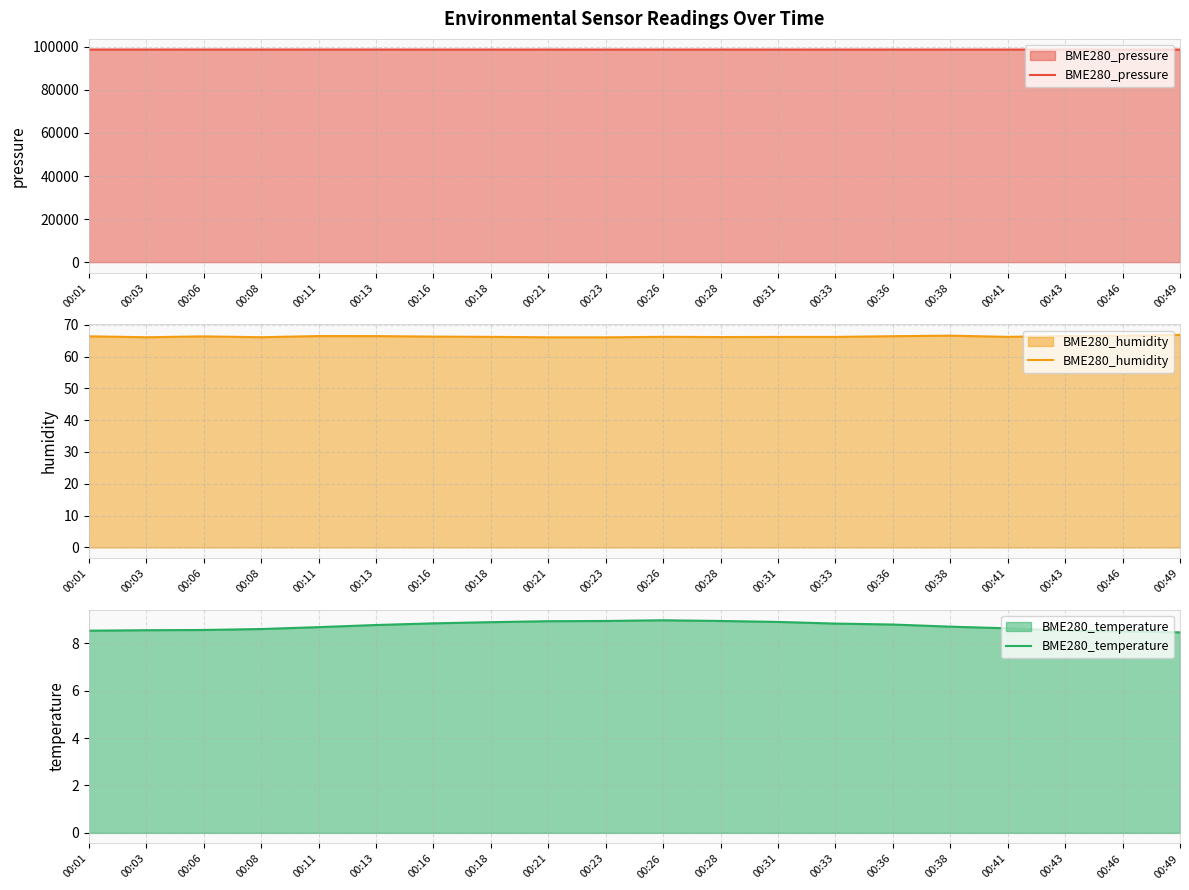

Rank the categories by BME280_humidity value from highest to lowest.

00:49, 00:38, 00:46, 00:43, 00:11, 00:13, 00:36, 00:01, 00:06, 00:16, 00:26, 00:18, 00:41, 00:31, 00:33, 00:28, 00:08, 00:03, 00:21, 00:23